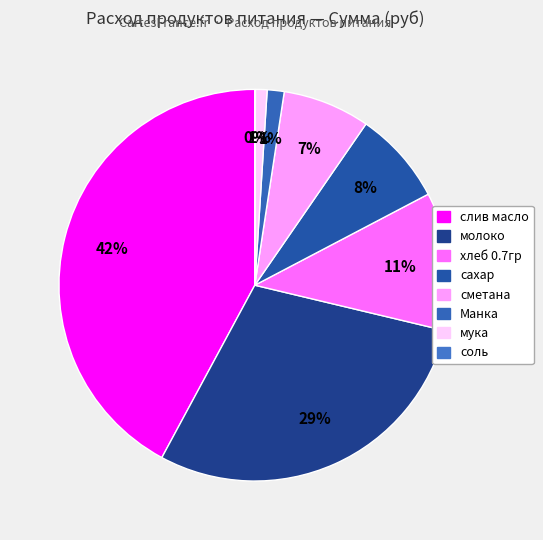

To the nearest percent, what portion does слив масло represent?

42%